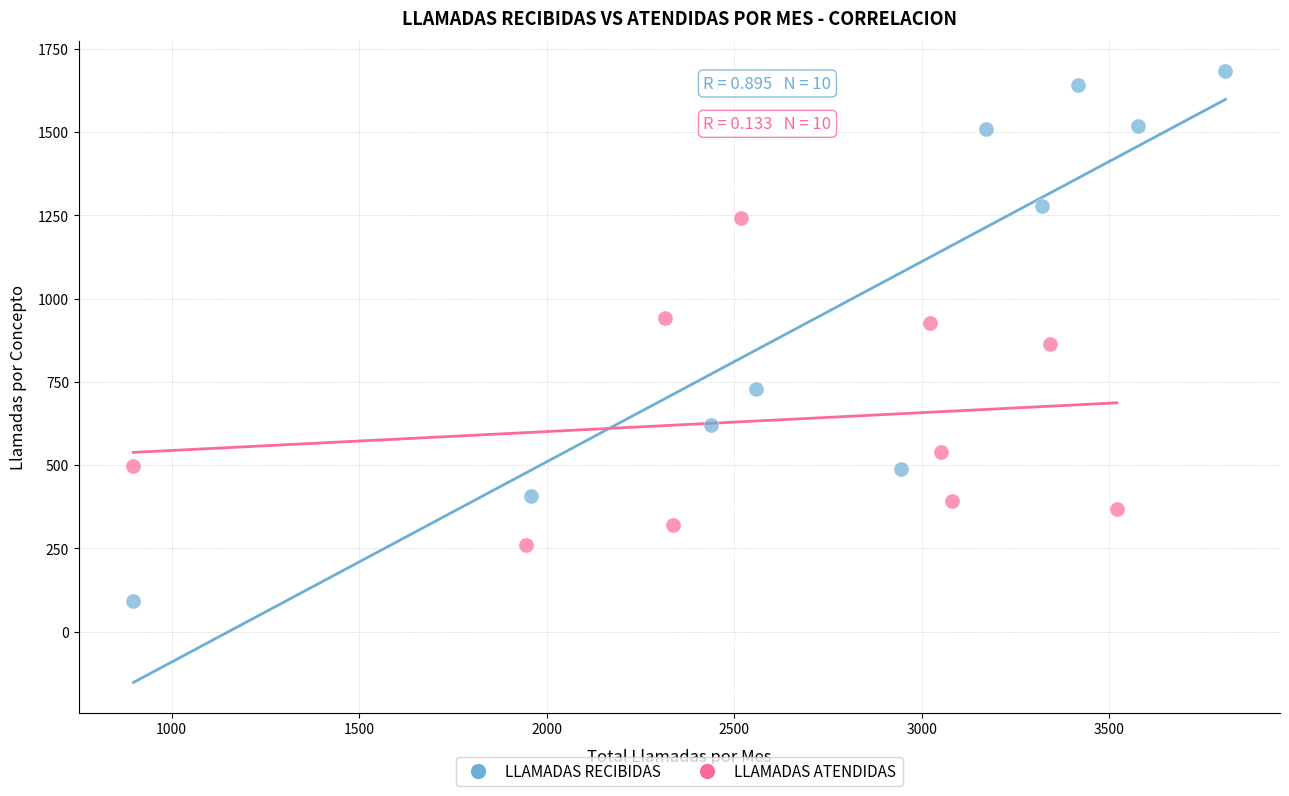

Which series reaches the maximum Y coordinate?

LLAMADAS RECIBIDAS